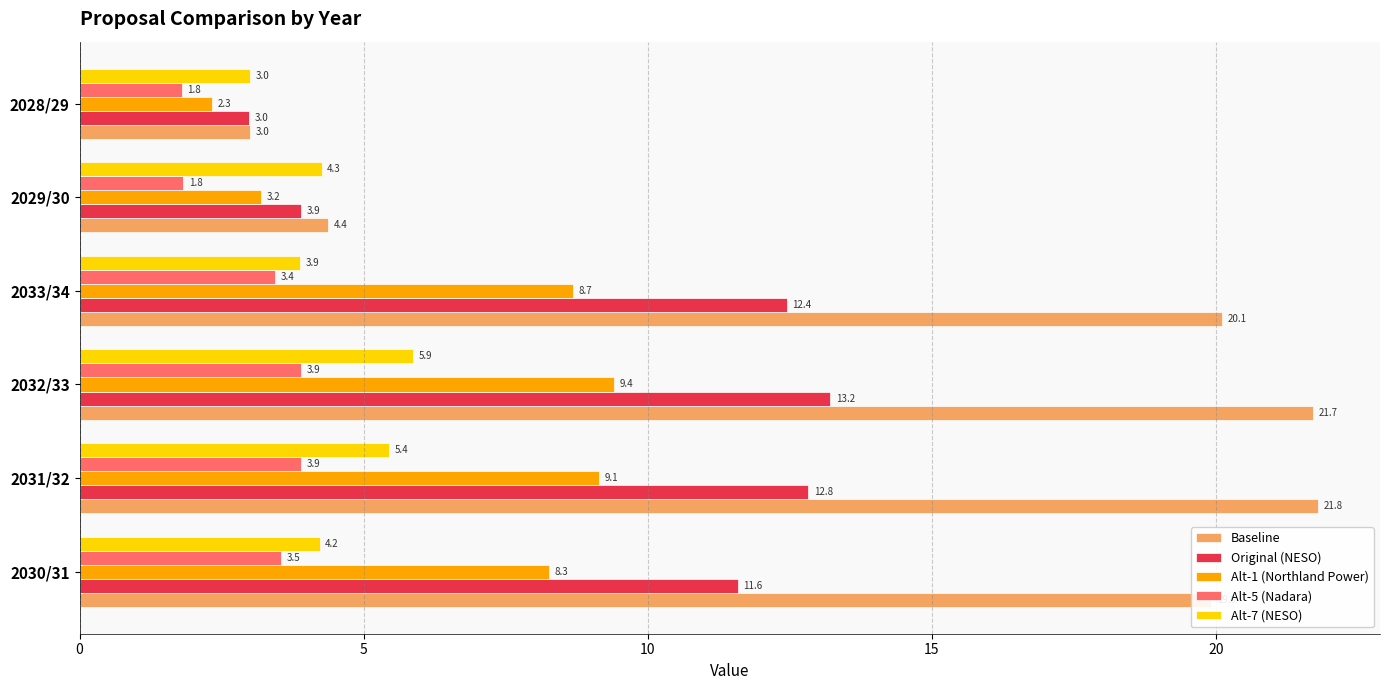

What is the maximum value shown in the chart?

21.8